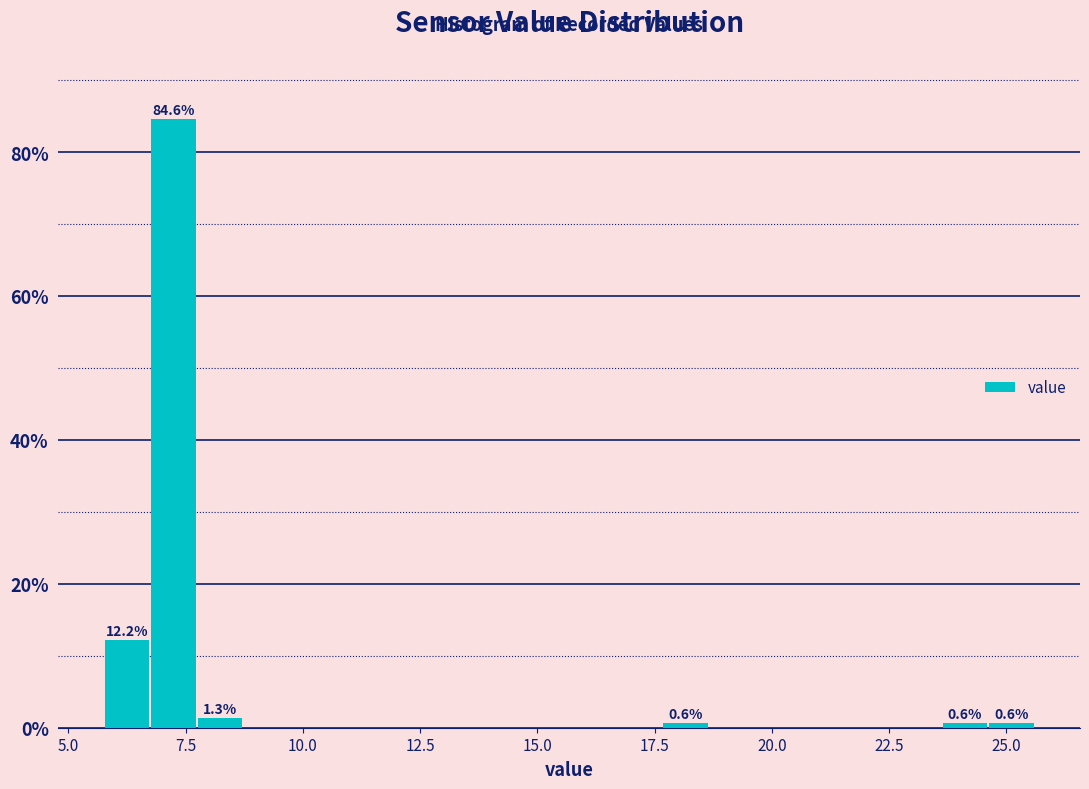

Read against the x-axis, roughly where is the centre of the tallest bar?

7.0